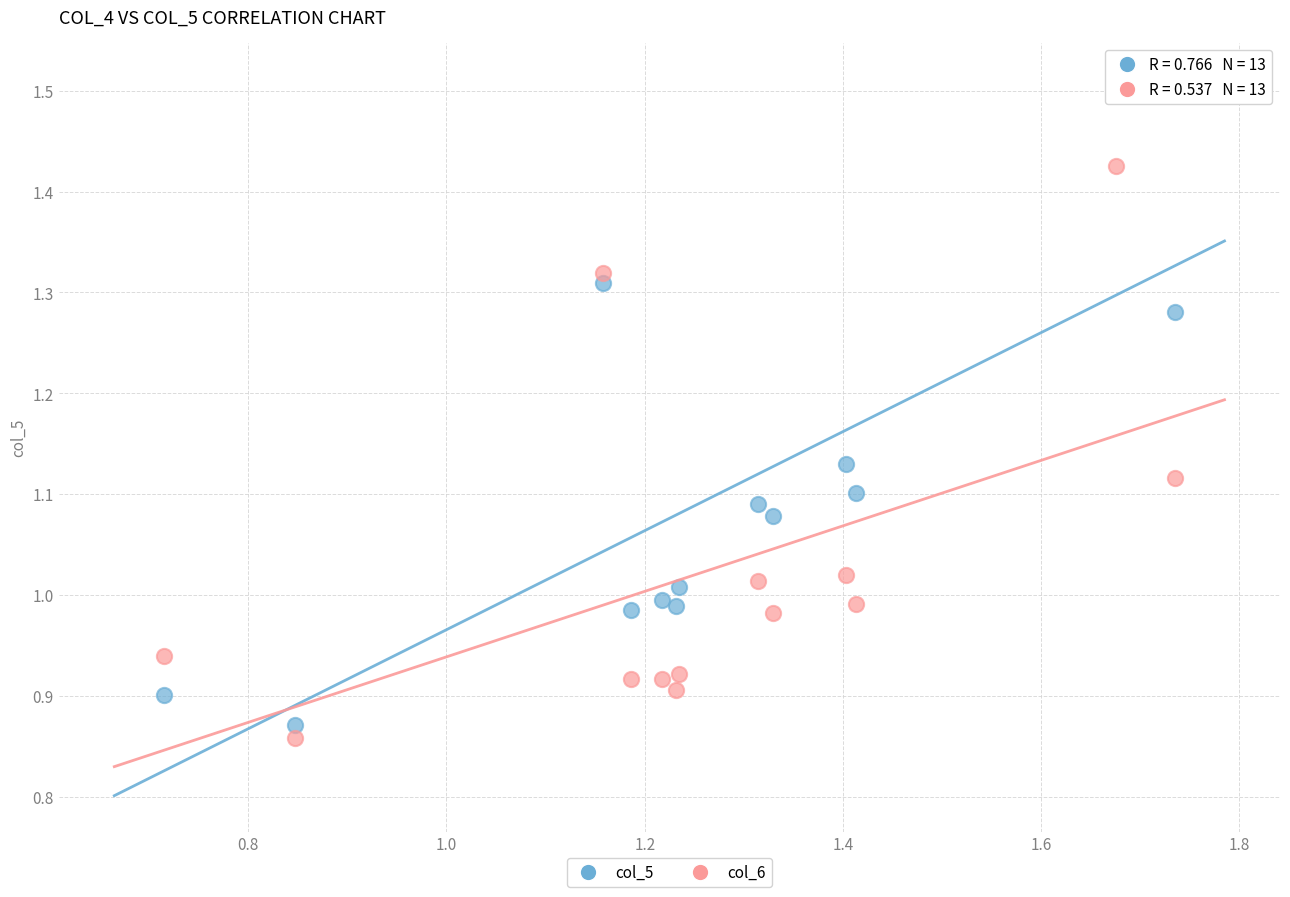

Which series reaches the minimum Y coordinate?

col_6